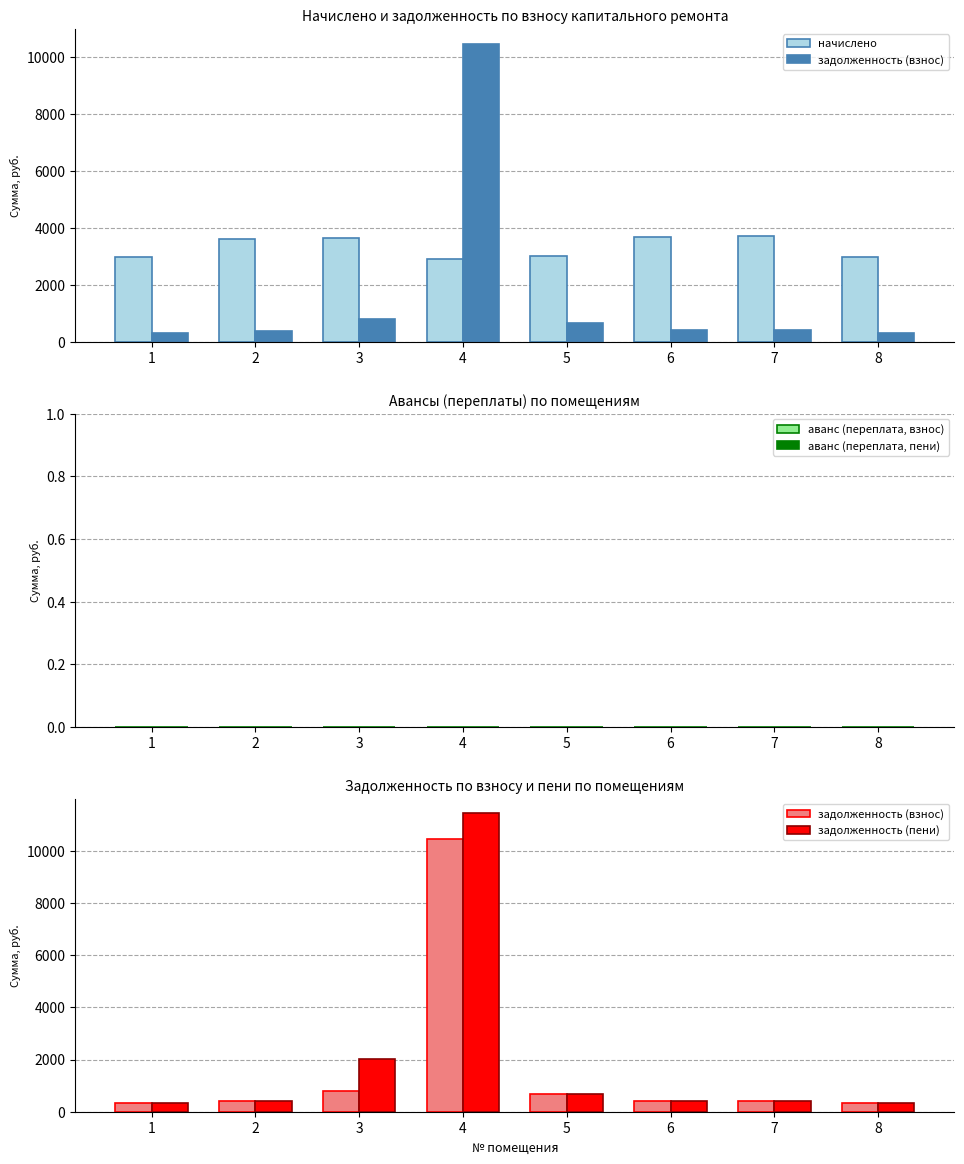

What are all the series names shown in the legend?

начислено, задолженность (взнос), аванс (переплата, взнос), аванс (переплата, пени), задолженность (пени)